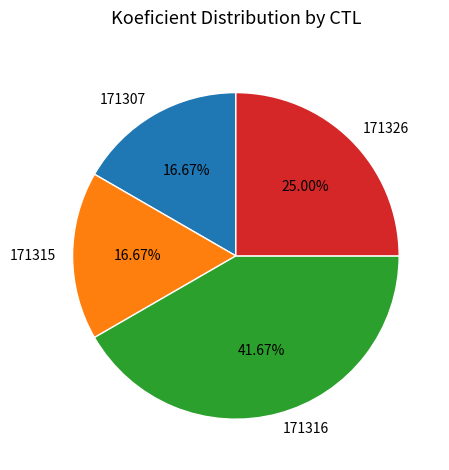

Is 171307 the majority of the pie?

No